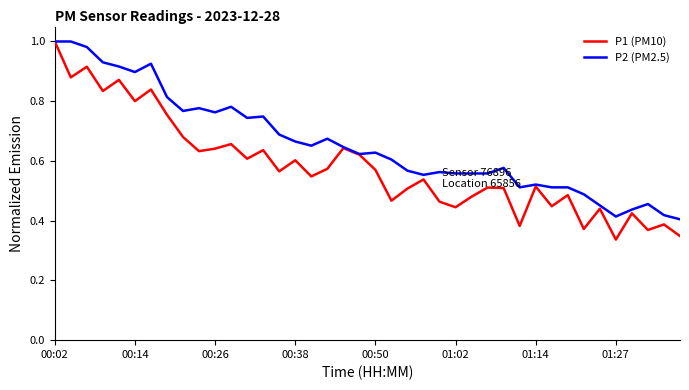

Which series has the largest total across all categories?

P2 (PM2.5)